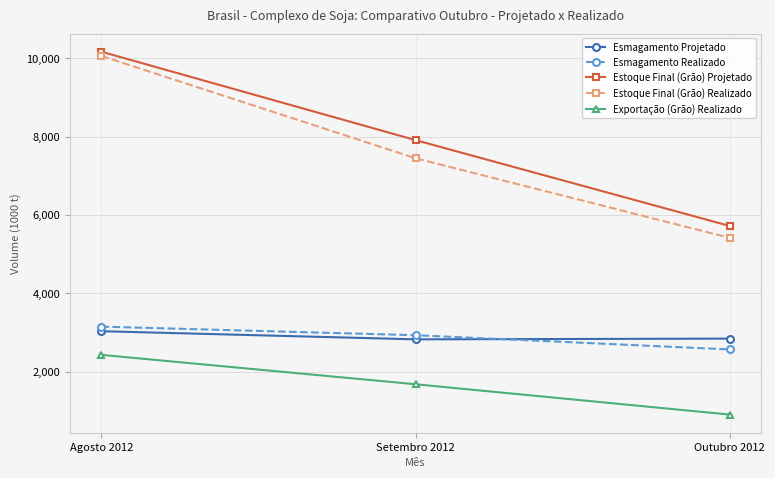

Is it true that Estoque Final (Grão) Projetado equals 10169.2 at Agosto 2012?

True